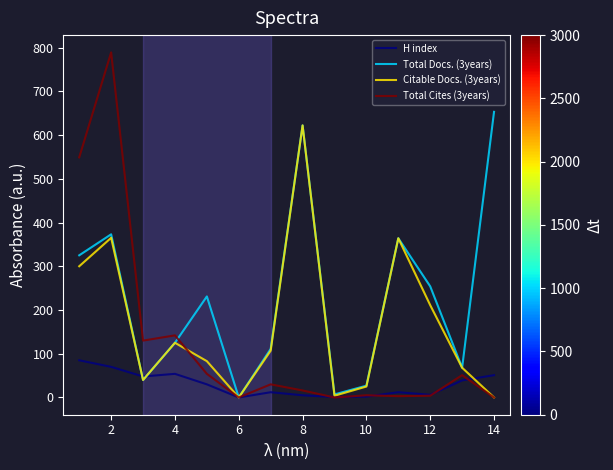

After their last crossing, which series has the higher values: Total Cites (3years) or Total Docs. (3years)?

Total Docs. (3years)